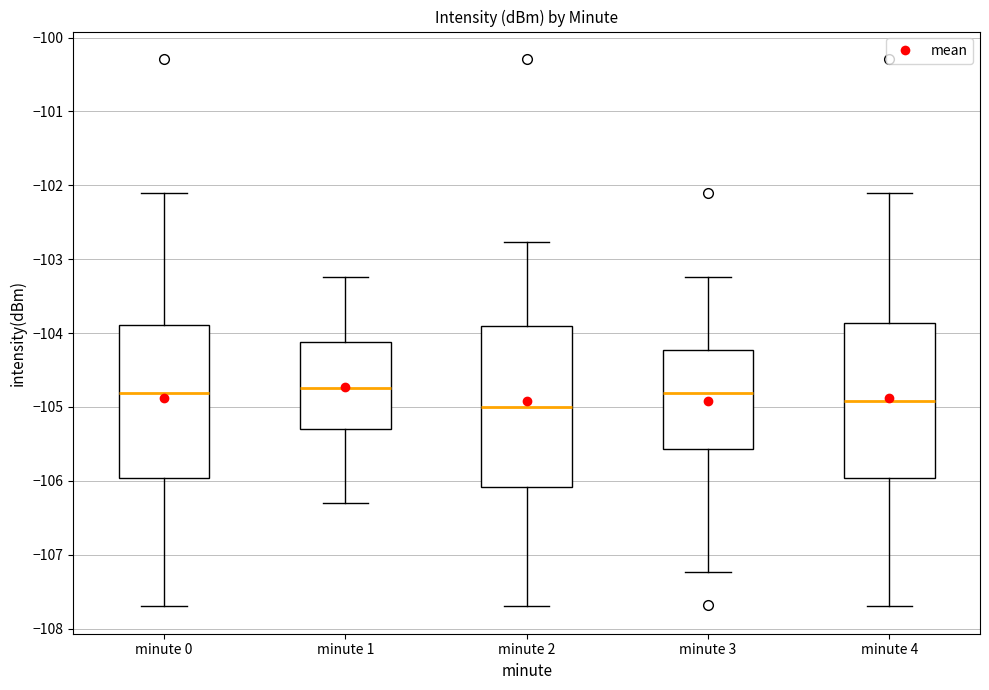

Reading left to right, read every box against the y-axis: the position of its median line, the range the box covers, and the ends of its whiskers. The values are not printed on the chart, so give them approximately, as read against the axis.

minute 0: median -104.8, box -106.0 to -103.9, whiskers -107.7 to -102.1
minute 1: median -104.7, box -105.3 to -104.1, whiskers -106.3 to -103.2
minute 2: median -105.0, box -106.1 to -103.9, whiskers -107.7 to -102.8
minute 3: median -104.8, box -105.6 to -104.2, whiskers -107.2 to -103.2
minute 4: median -104.9, box -106.0 to -103.9, whiskers -107.7 to -102.1